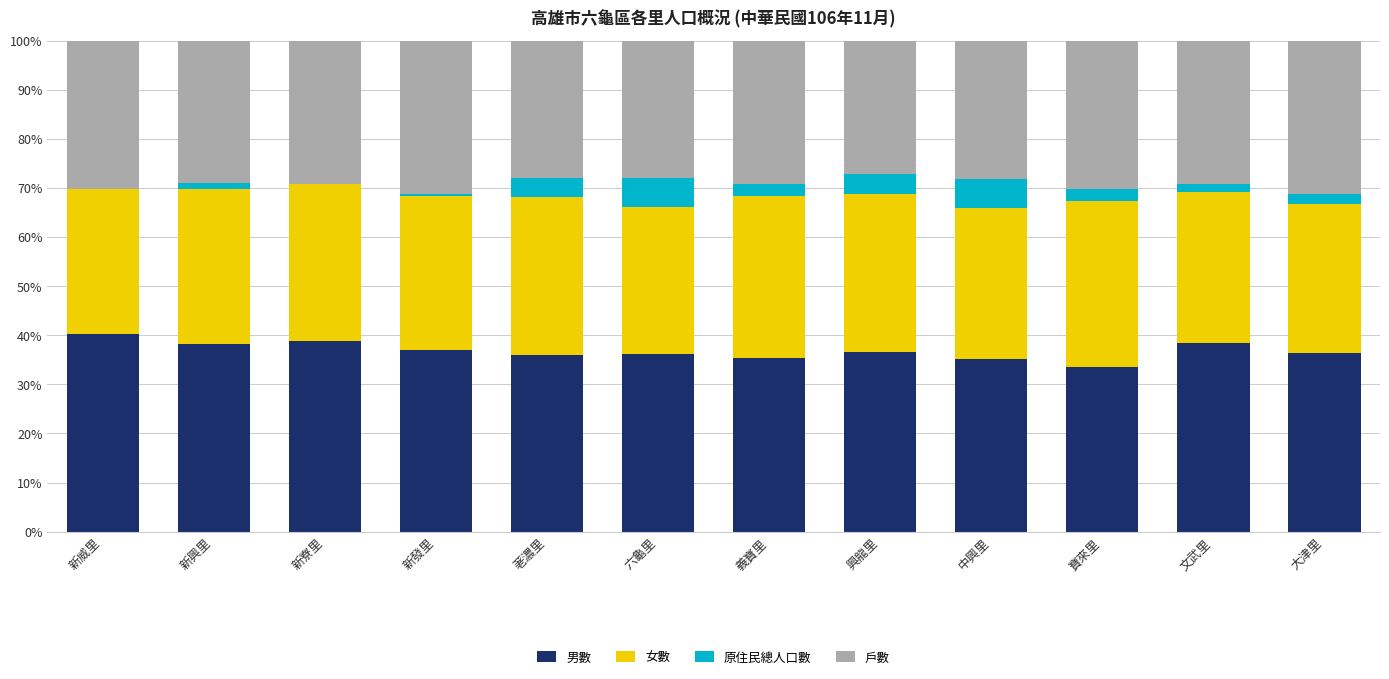

What are all the series names shown in the legend?

男數, 女數, 原住民總人口數, 戶數